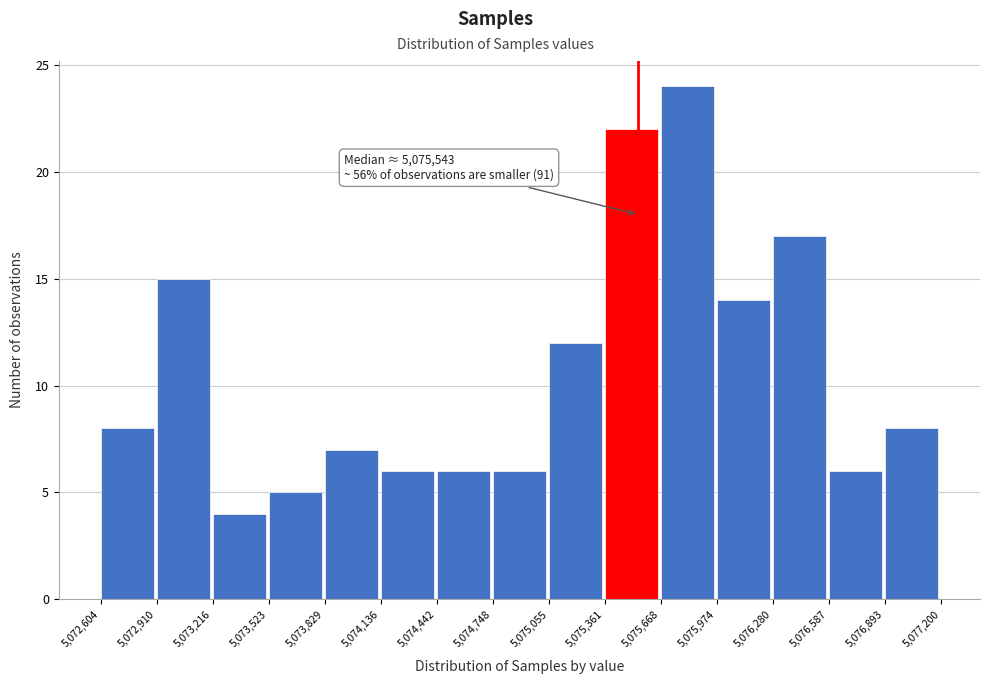

Over which range of the x-axis is the bar tallest?

5,075,668 to 5,075,974